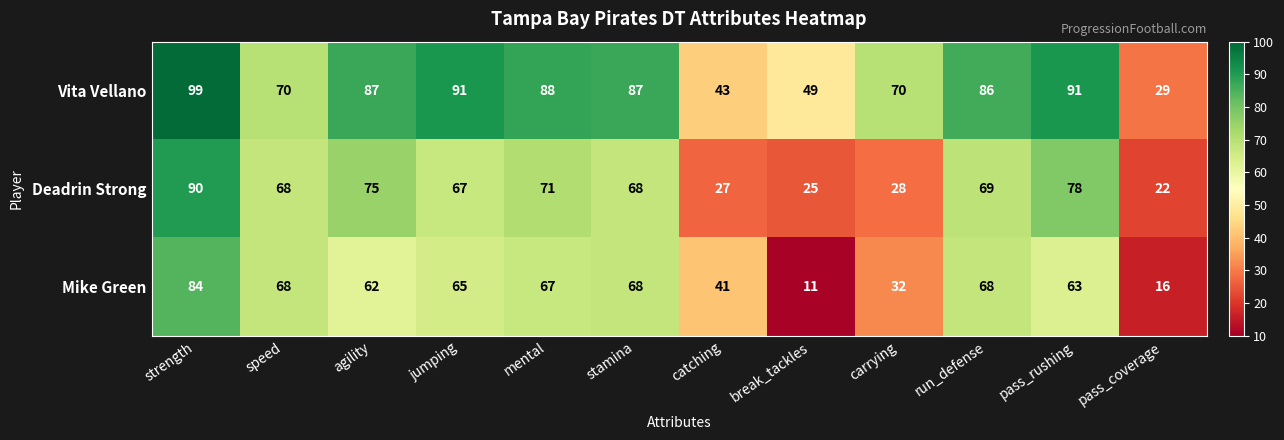

Is the value of Vita Vellano at run_defense greater than the value of Deadrin Strong at jumping?

Yes